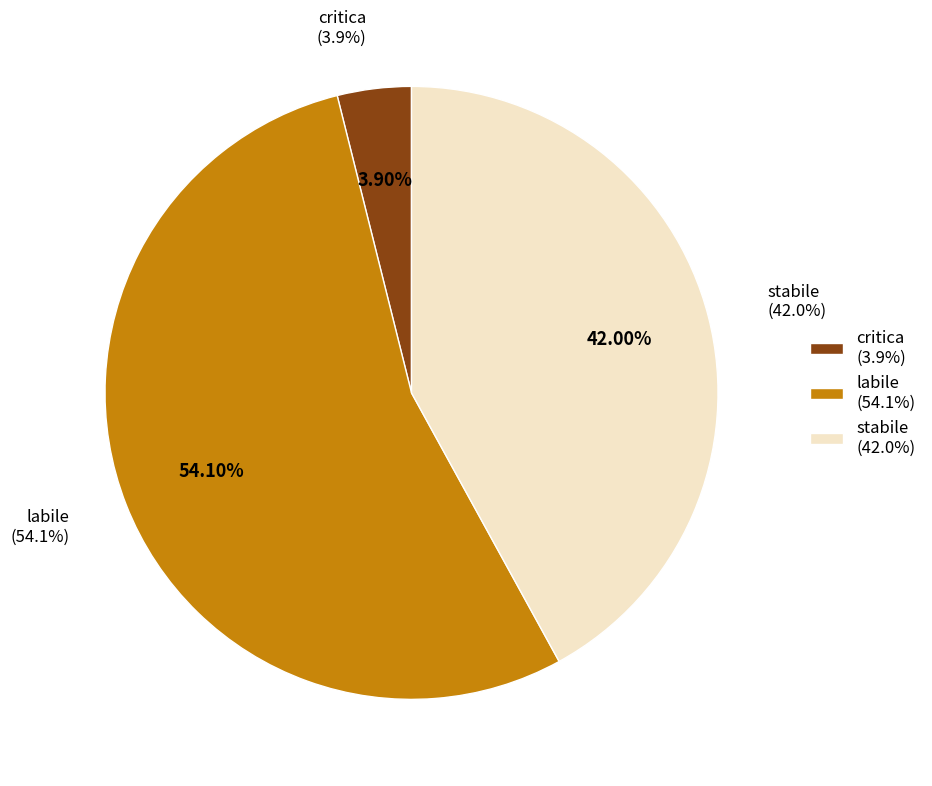

Do stabile and labile together represent more than half of the pie?

Yes